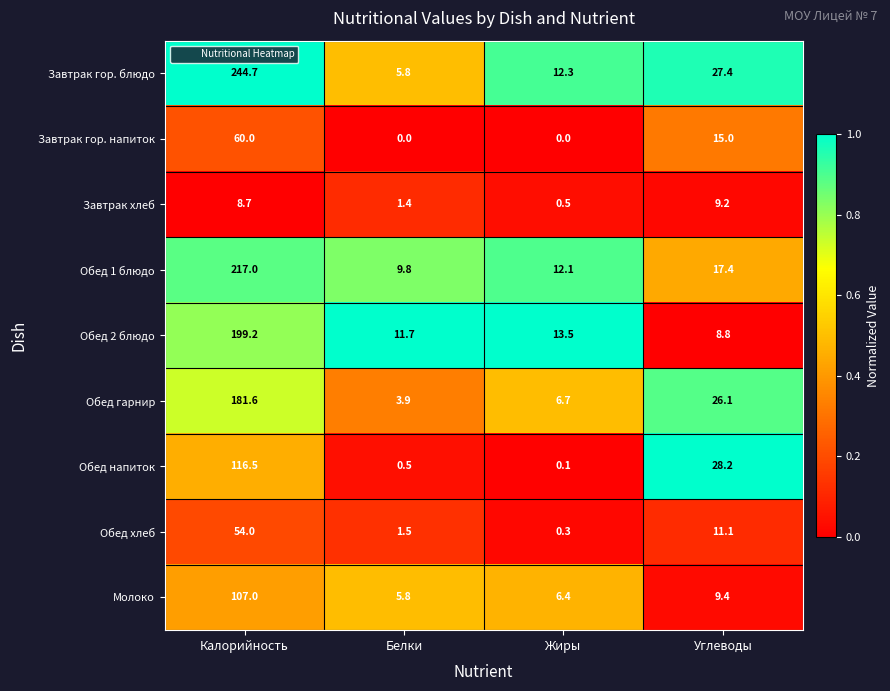

What value does the Обед 1 блюдо series have at Белки?

9.8